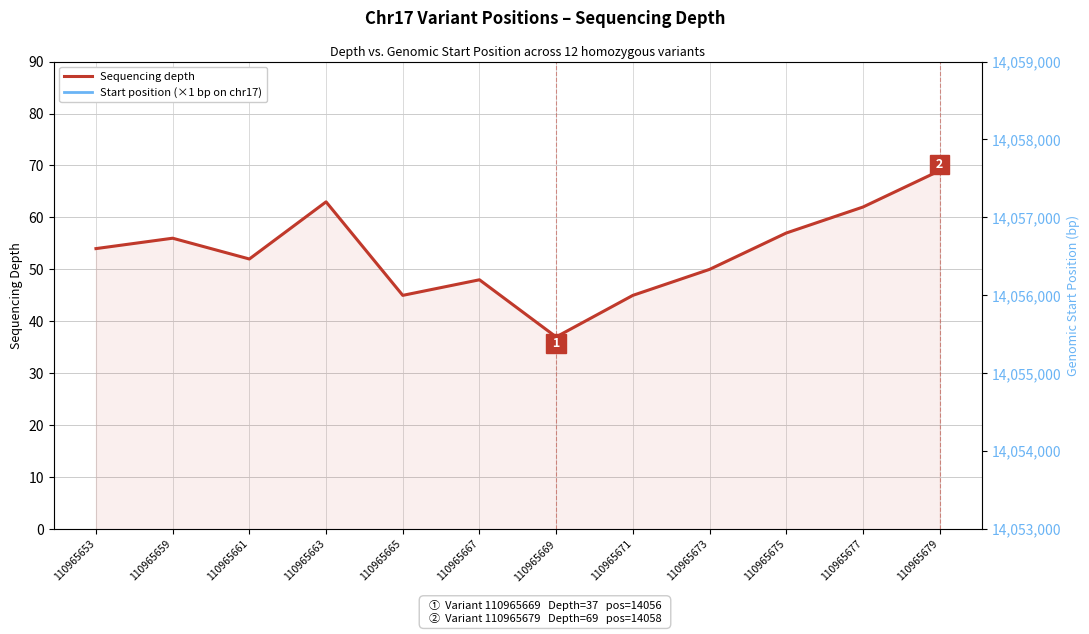

True or false: Start position (×1 bp on chr17) has a value of 4117.0 at 110965665.

False